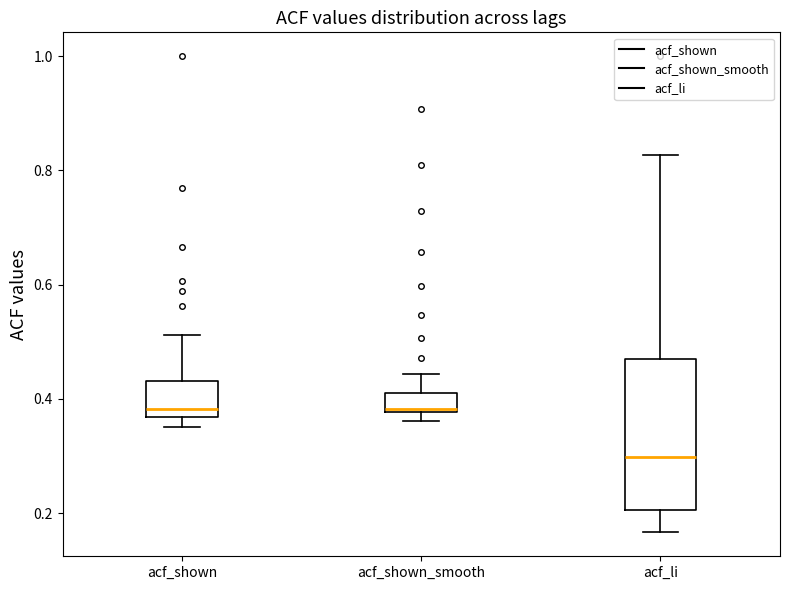

Reading left to right, transcribe this box plot: for each box, give where its median line is, the range the box spans, and where its two whiskers end, as read against the y-axis. The values are not printed on the chart, so give them approximately, as read against the axis.

acf_shown: median 0.38, box 0.36 to 0.44, whiskers 0.36 (just below the box's lower edge) to 0.52
acf_shown_smooth: median 0.38 (just above the box's lower edge), box 0.38 to 0.42, whiskers 0.36 to 0.44
acf_li: median 0.30, box 0.20 to 0.46, whiskers 0.16 to 0.82